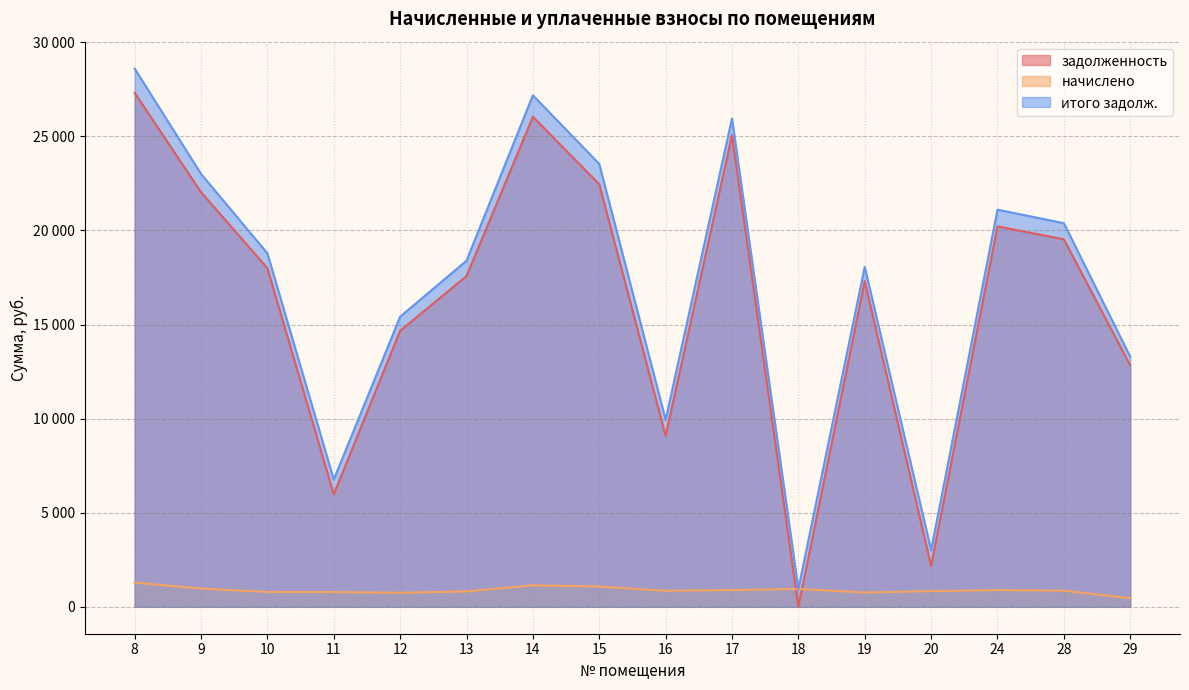

How many series are shown in this chart?

3